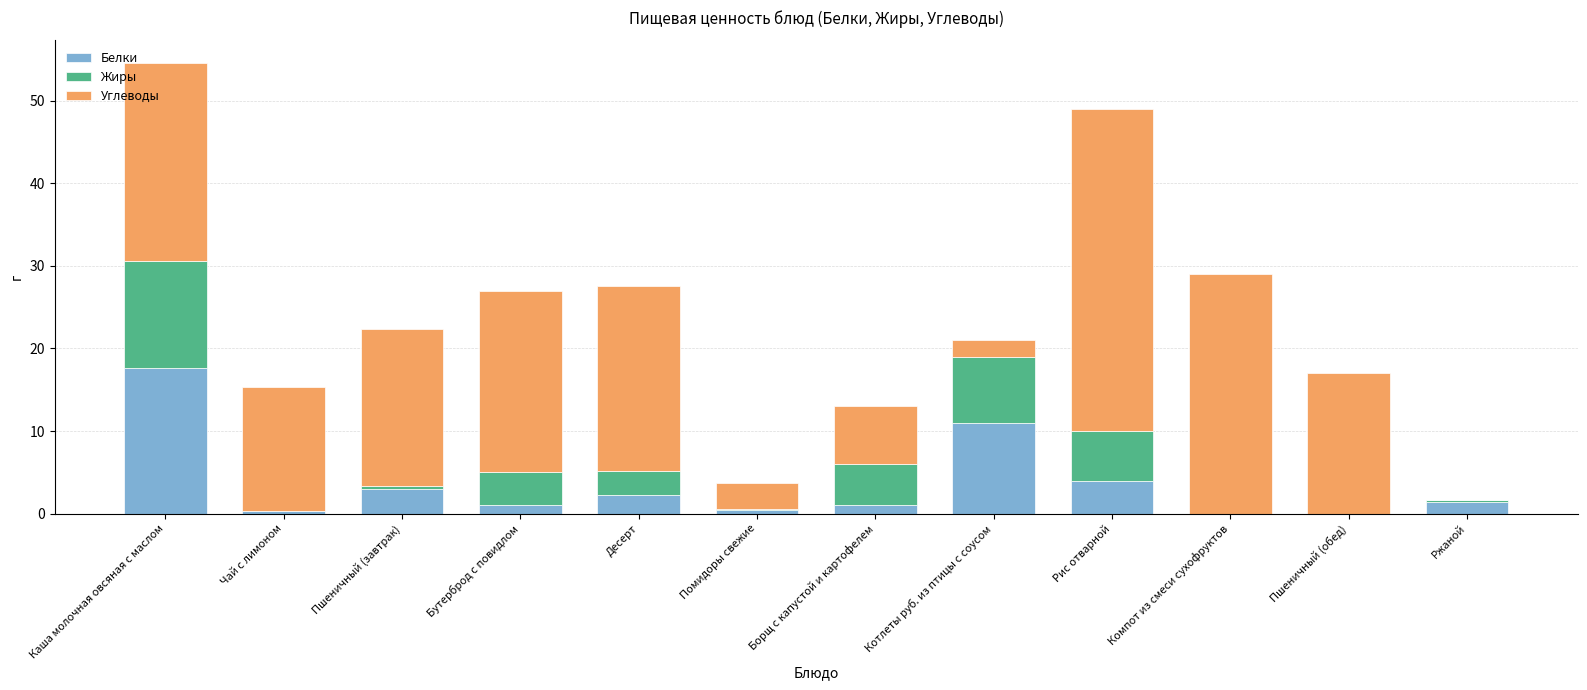

How many categories are shown in the chart?

12